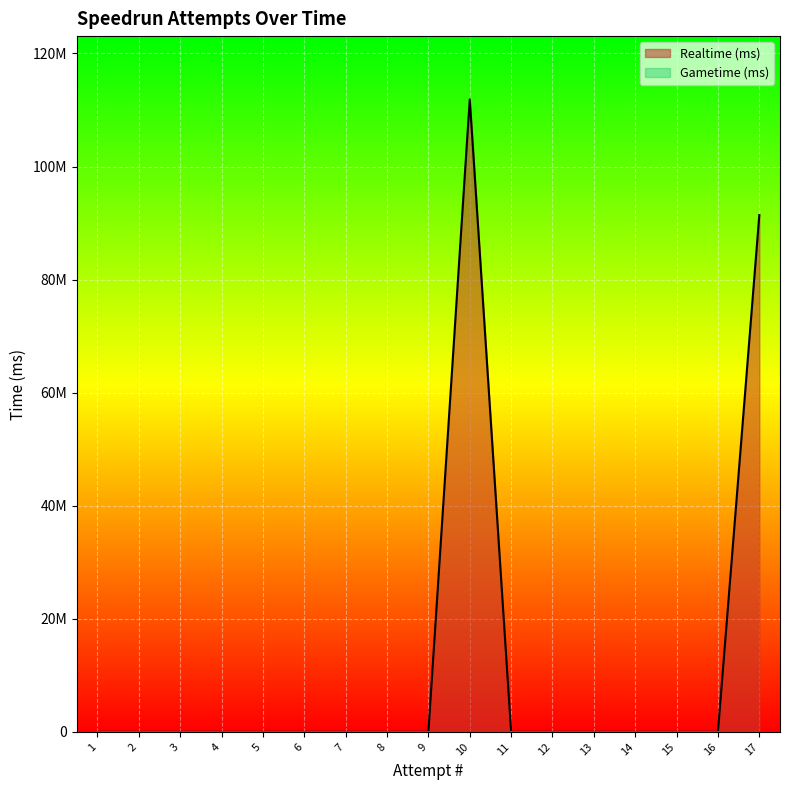

How many lines are shown in the chart?

1